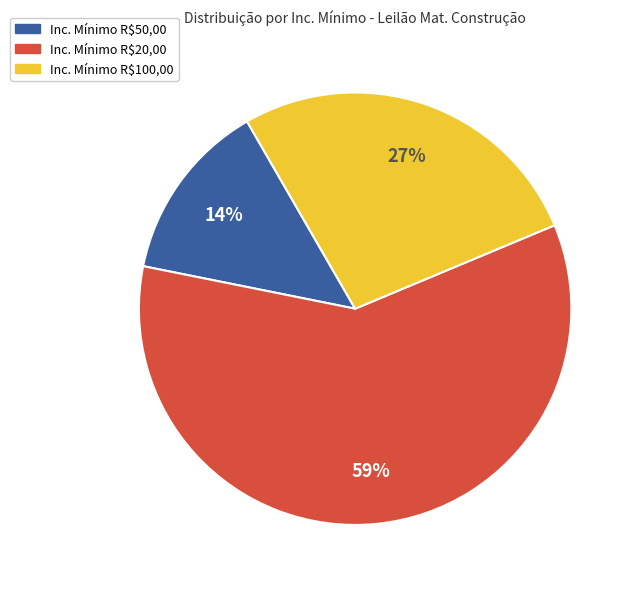

Is there any slice that represents more than half of the pie?

Yes